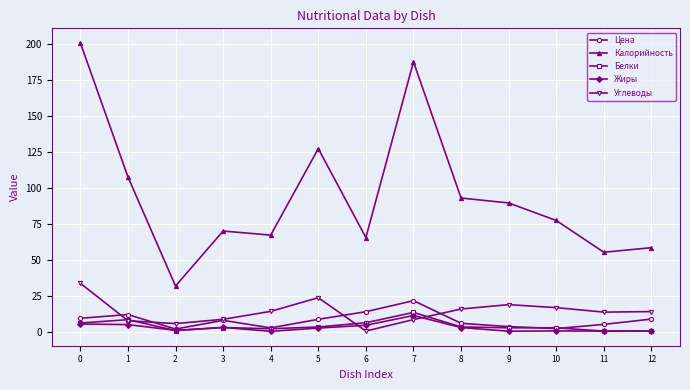

What is the value of the Белки point at the 2nd from the left?

8.3